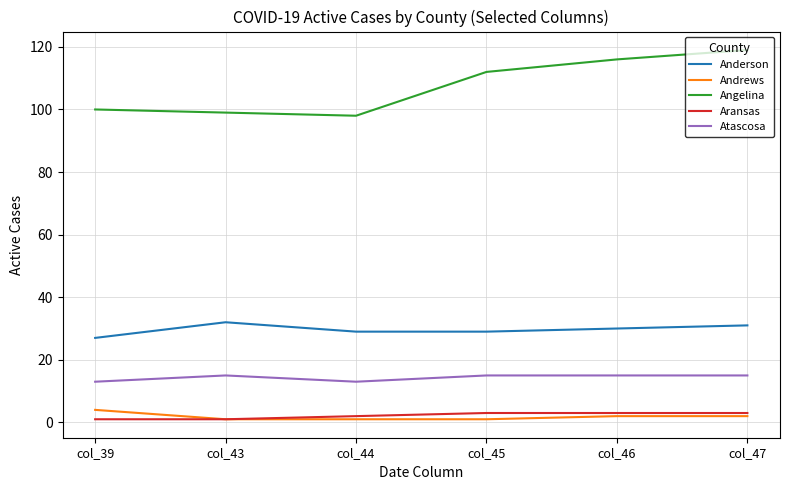

Does the chart have visible grid lines?

Yes